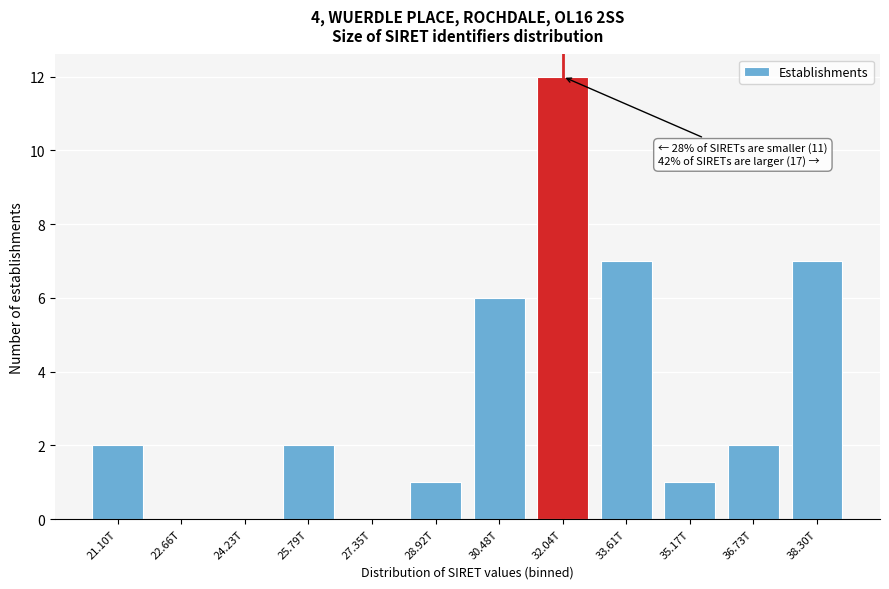

Reading right to left, extract all data points from this chart.

38.30T=7	36.73T=2	35.17T=1	33.61T=7	32.04T=12	30.48T=6	28.92T=1	27.35T=0	25.79T=2	24.23T=0	22.66T=0	21.10T=2